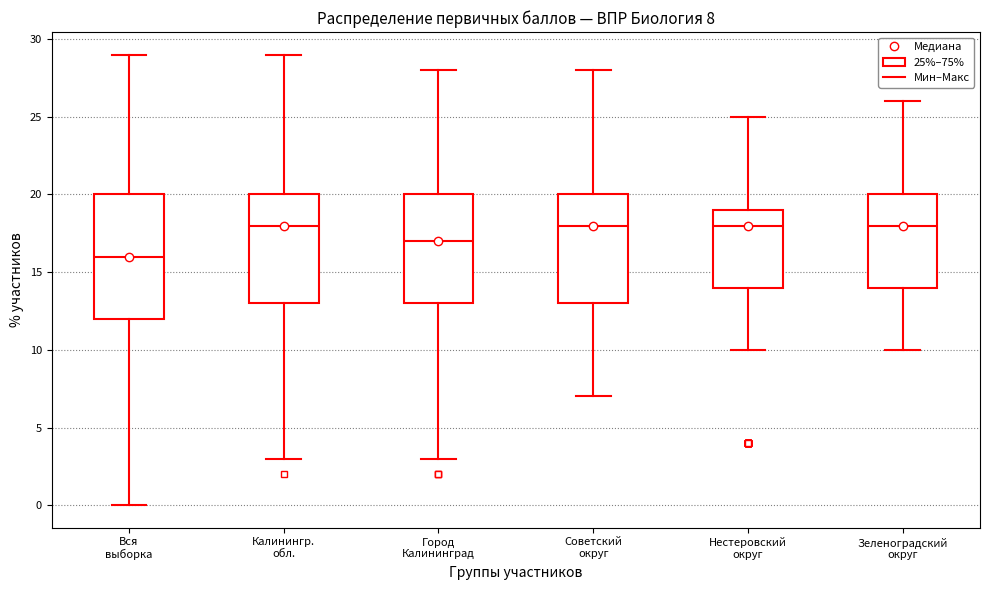

Which box's median line is the lowest?

Вся выборка